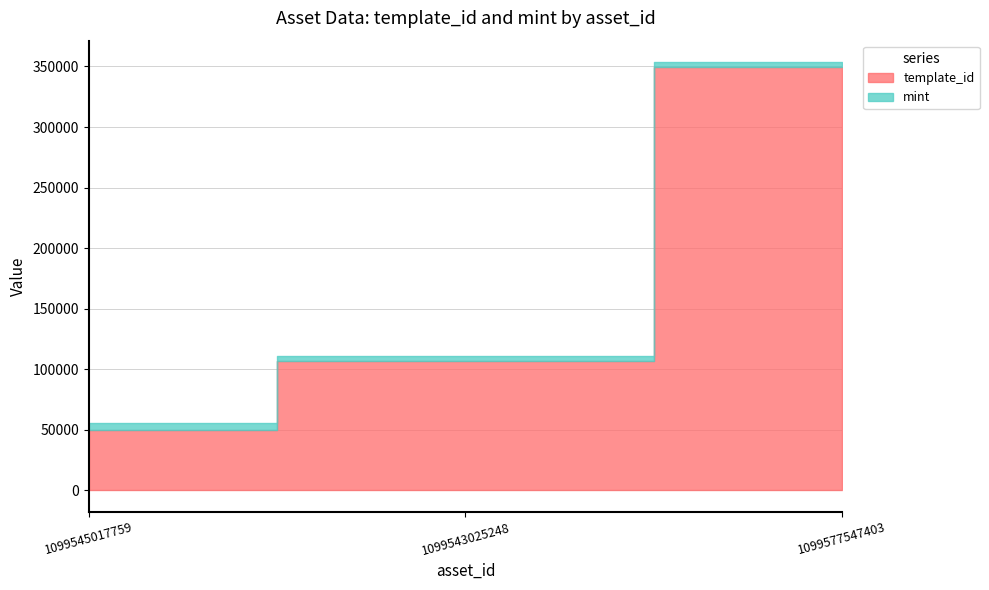

Rank the series by their average value, from highest to lowest.

template_id, mint